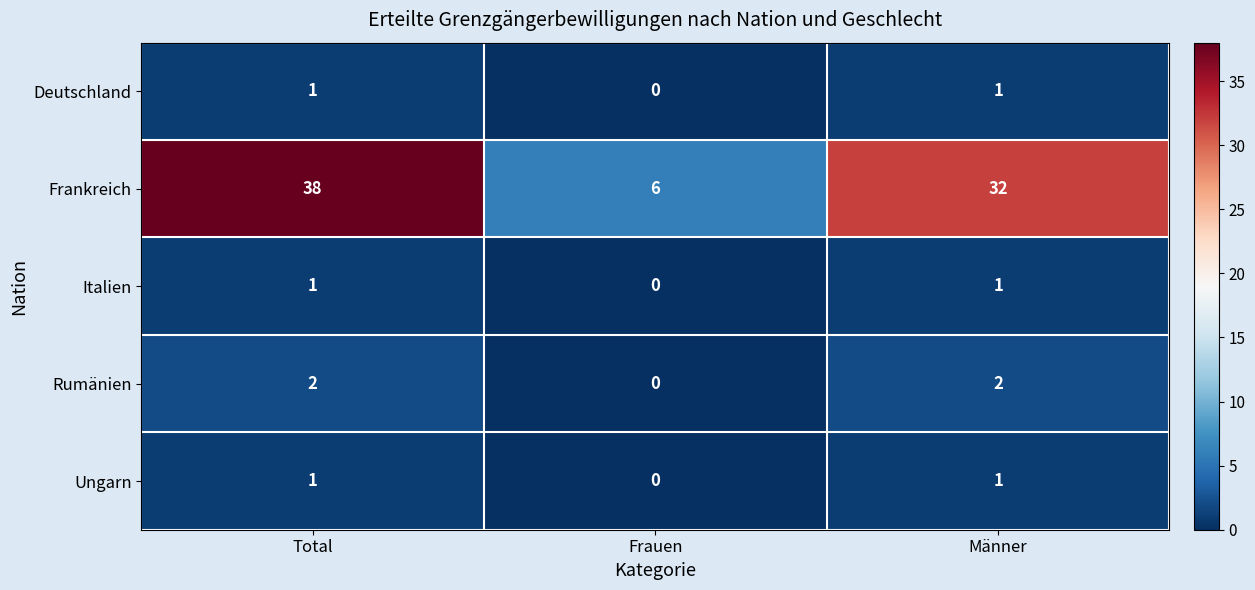

Count the number of data series in this chart.

5